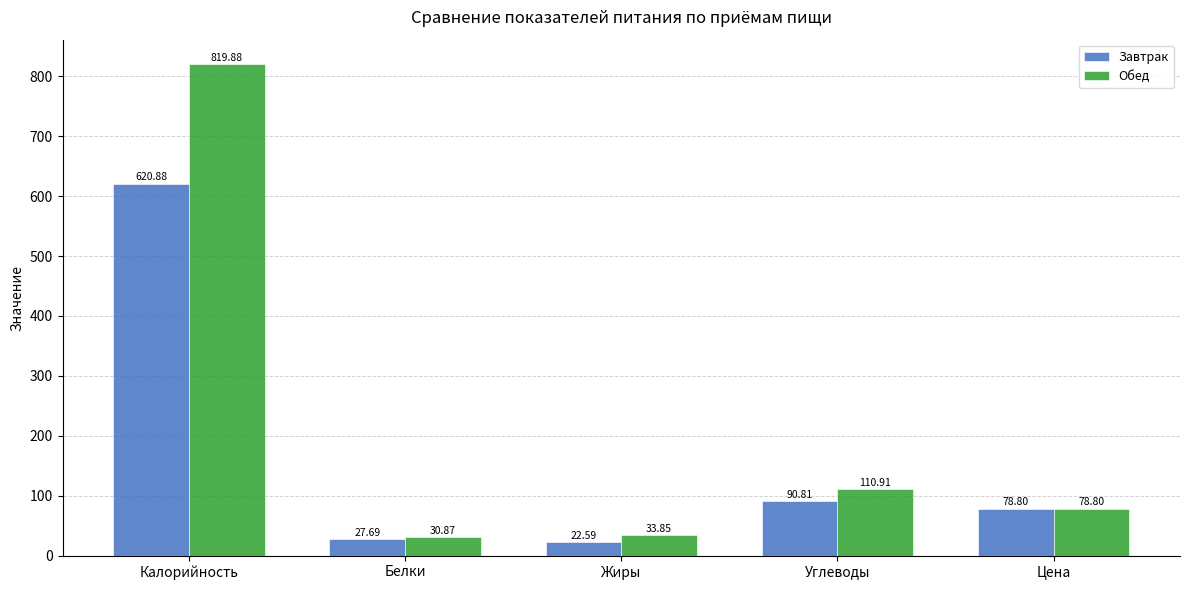

How many data points in Обед are above 78?

3